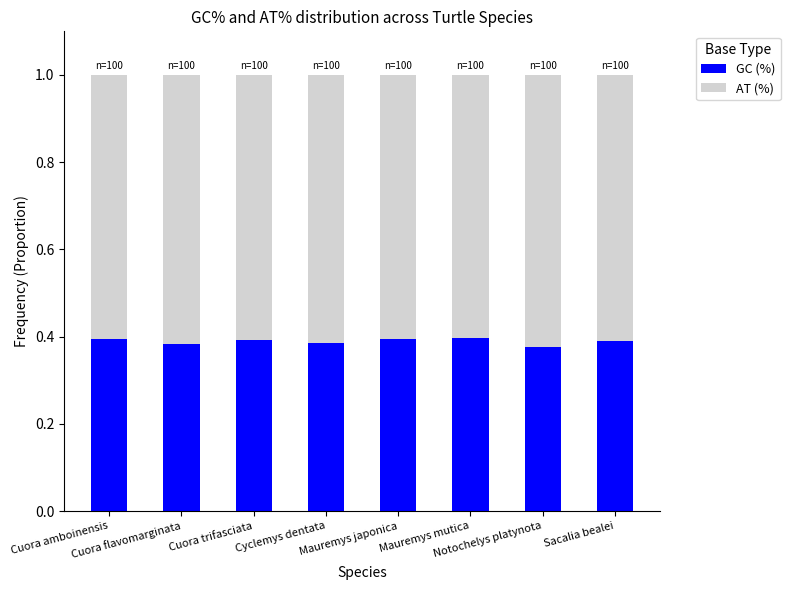

What is the sum of all GC (%) values?

3.1